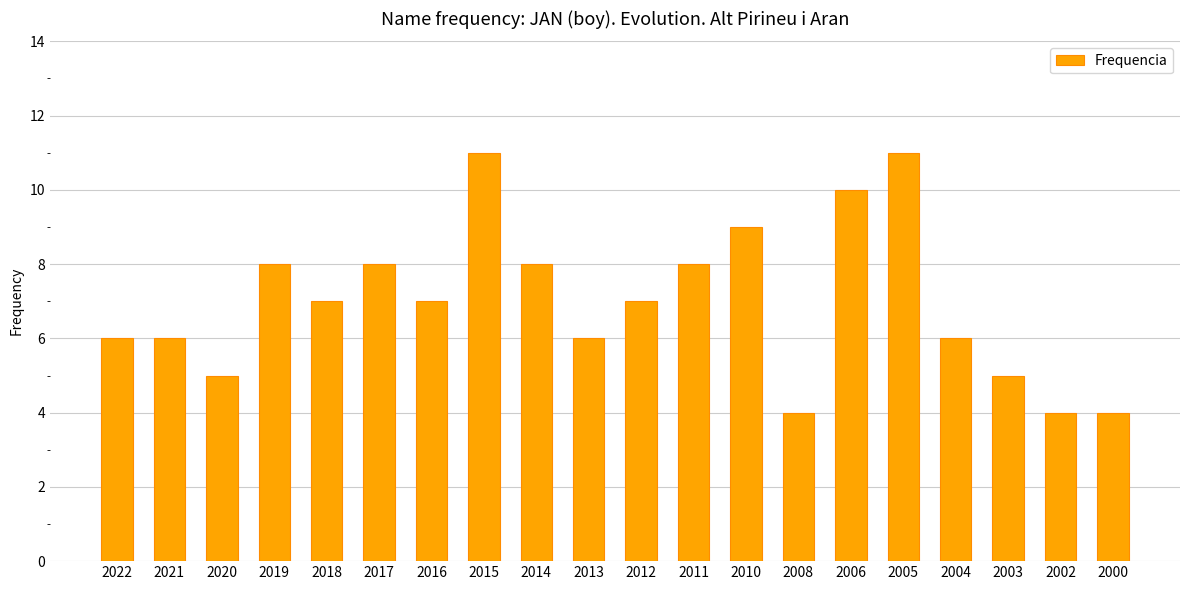

Is it true that the value at 2012 is 7?

True